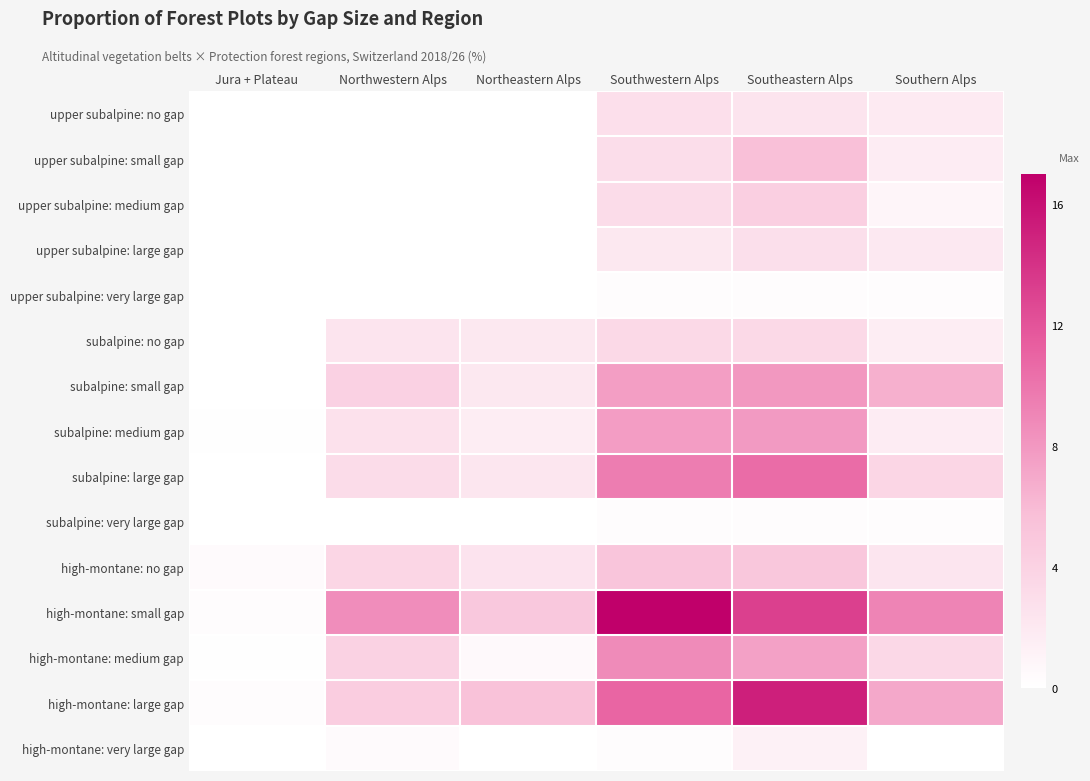

Which category has the lowest value across all series?

Jura + Plateau